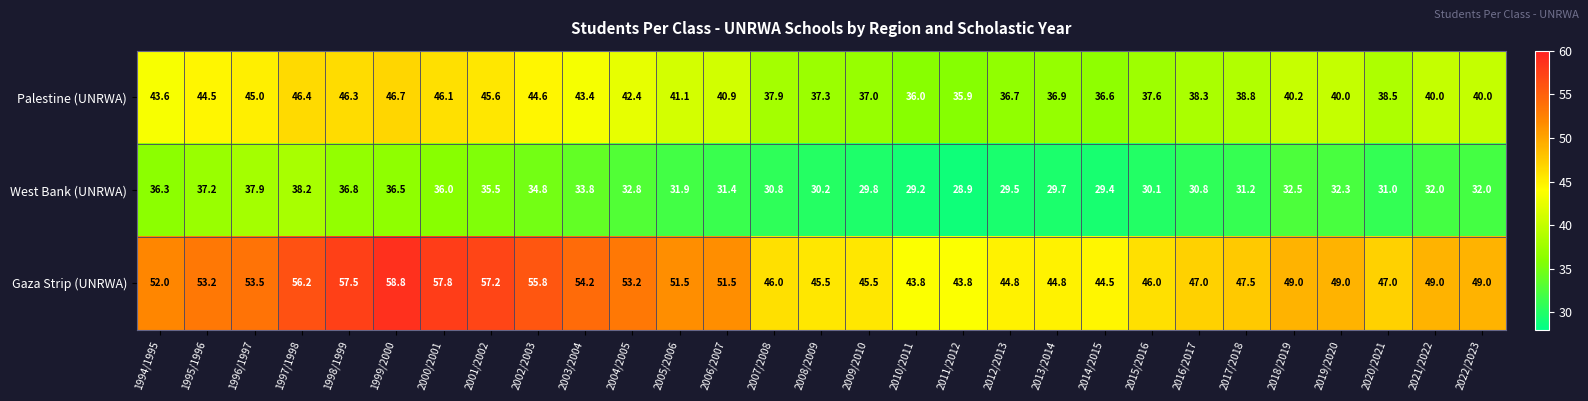

Which category has the highest value across all series?

1999/2000